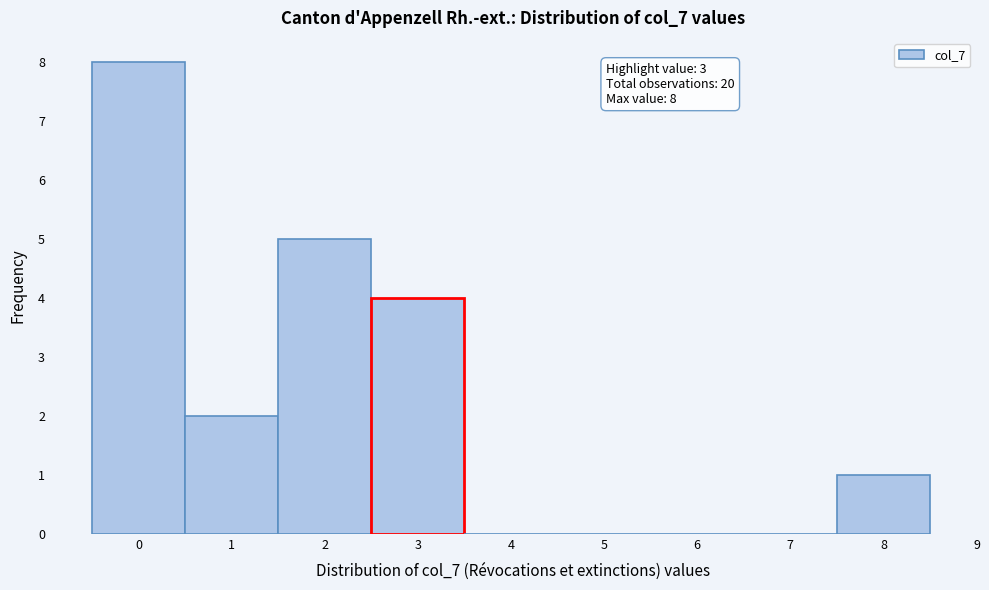

Over which range of the x-axis is the bar tallest?

-0.5 to 0.5